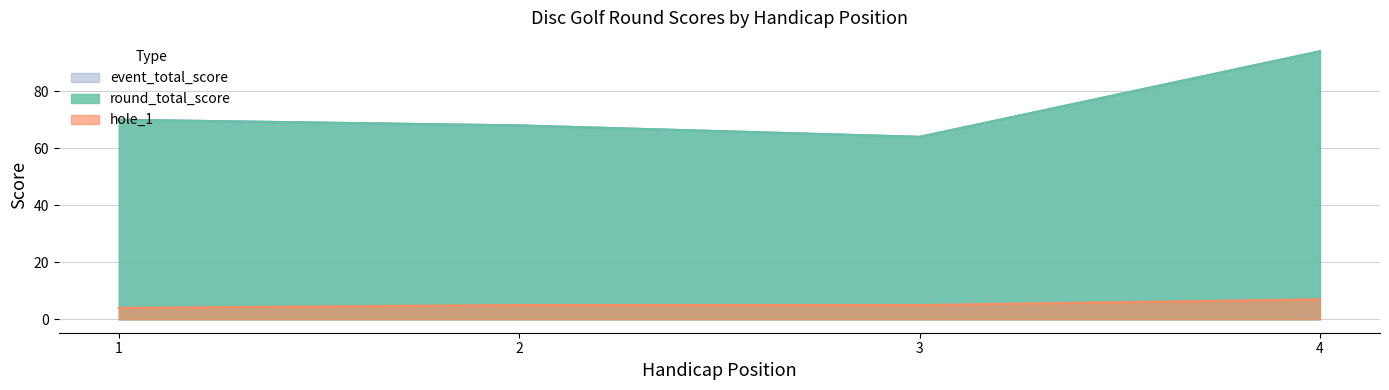

Reading left to right, extract all data points from this chart.

event_total_score: 70	68	64	94
round_total_score: 70	68	64	94
hole_1: 4	5	5	7